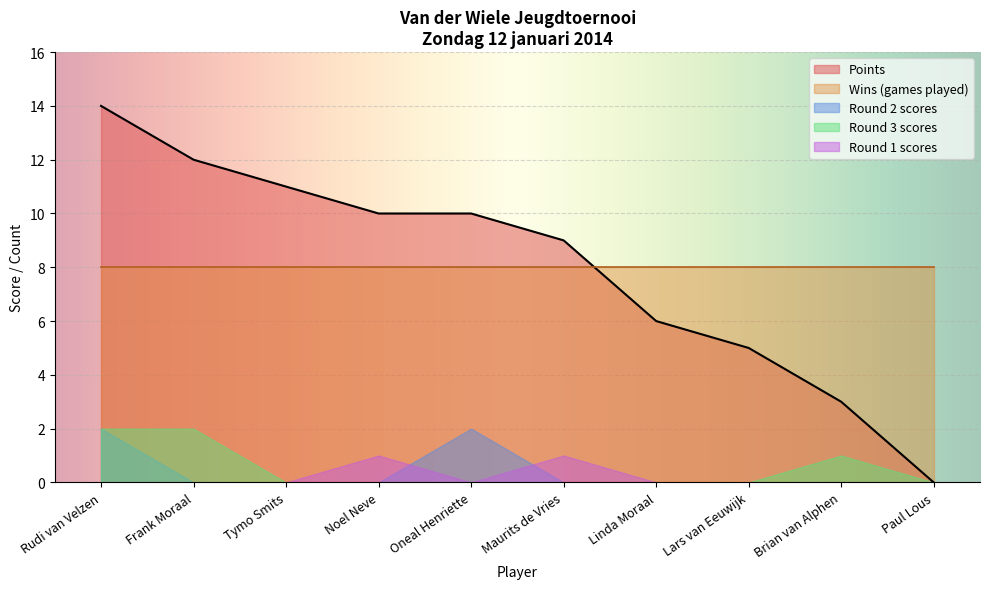

The Round 3 series shows 0 at Noel Neve. True or false?

True